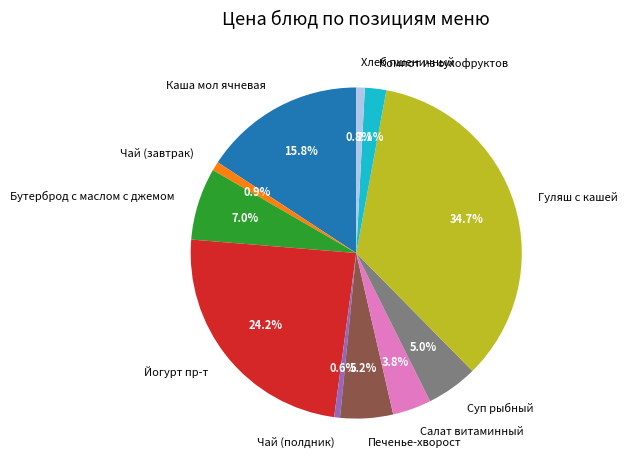

Which category has the biggest portion of the pie?

Гуляш с кашей